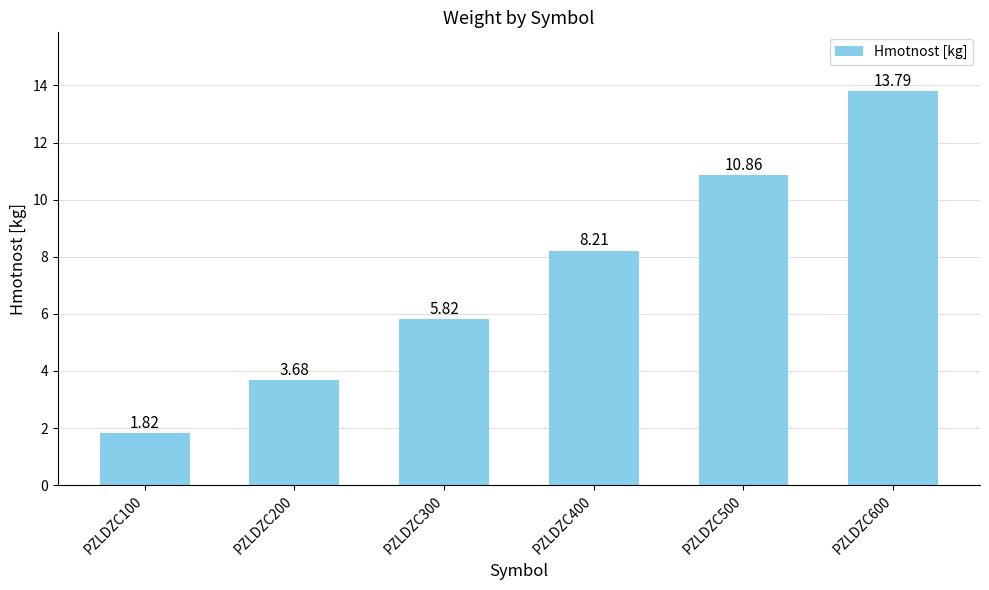

List the labels in order of value, largest first.

PZLDZC600, PZLDZC500, PZLDZC400, PZLDZC300, PZLDZC200, PZLDZC100